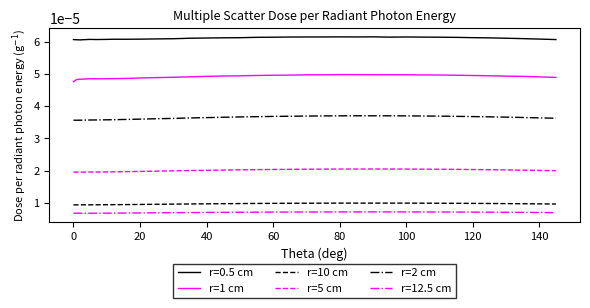

How many r=1 cm values are between 0 and 1?

35